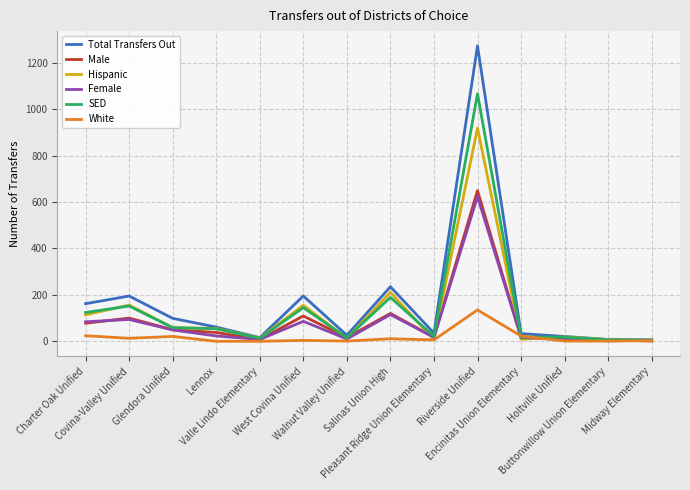

What is the average value of the Total Transfers Out series?

169